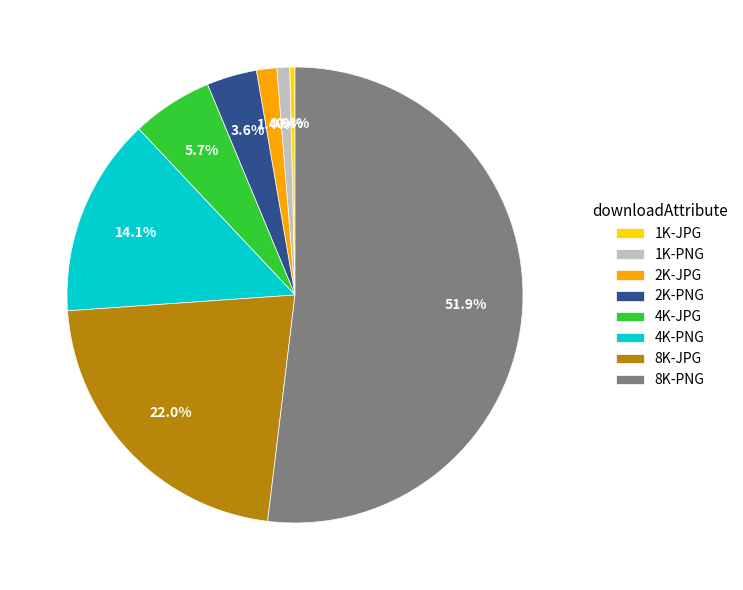

Rank the categories by value from highest to lowest.

8K-PNG, 8K-JPG, 4K-PNG, 4K-JPG, 2K-PNG, 2K-JPG, 1K-PNG, 1K-JPG